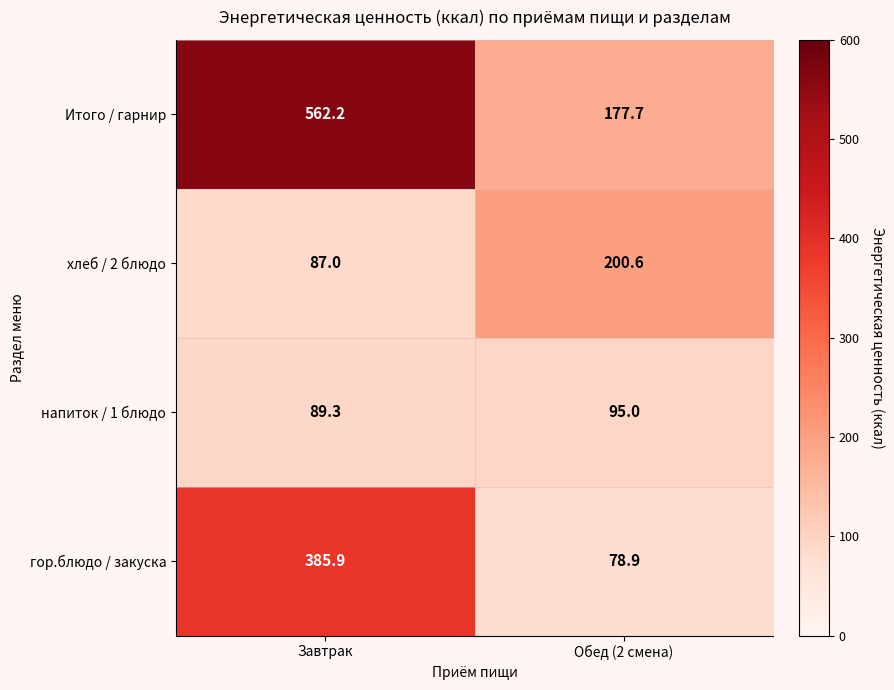

What is the maximum value shown in the chart?

562.2